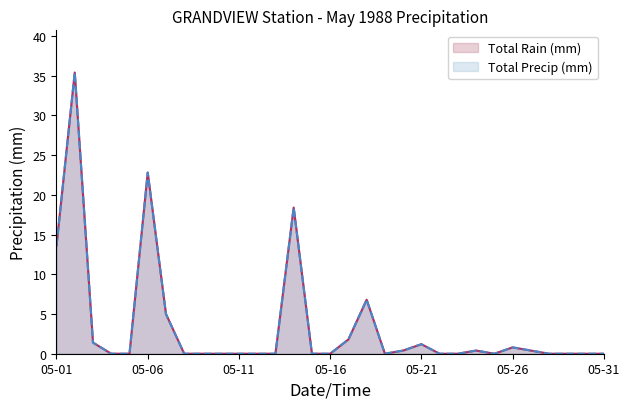

What is the value of the Total Rain (mm) point at the 1st from the left?

13.6